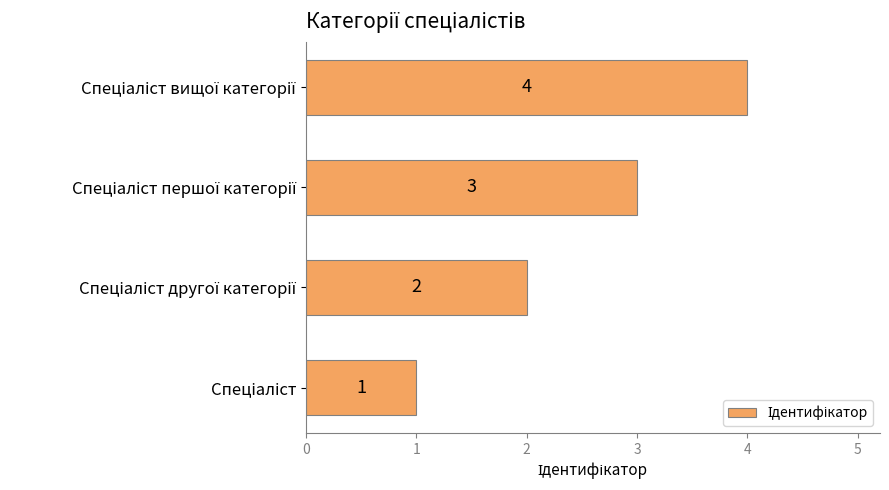

What is the sum of all values?

10